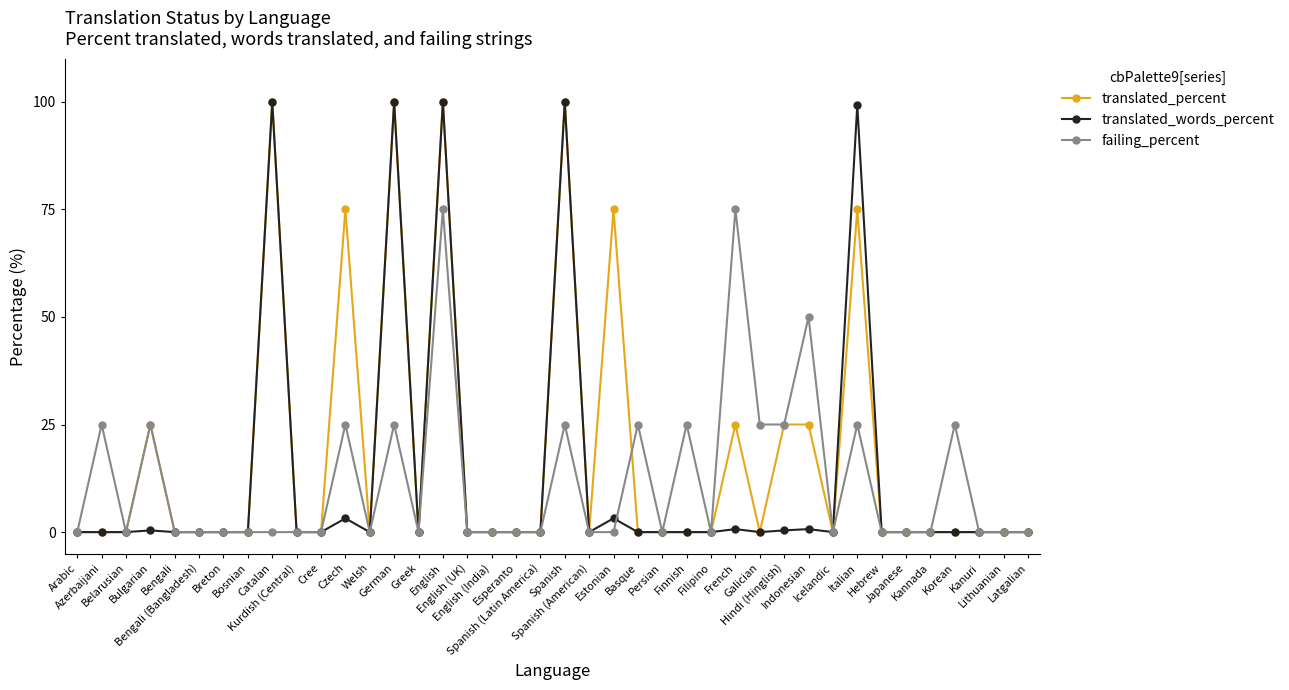

What position from the right is Galician?

12